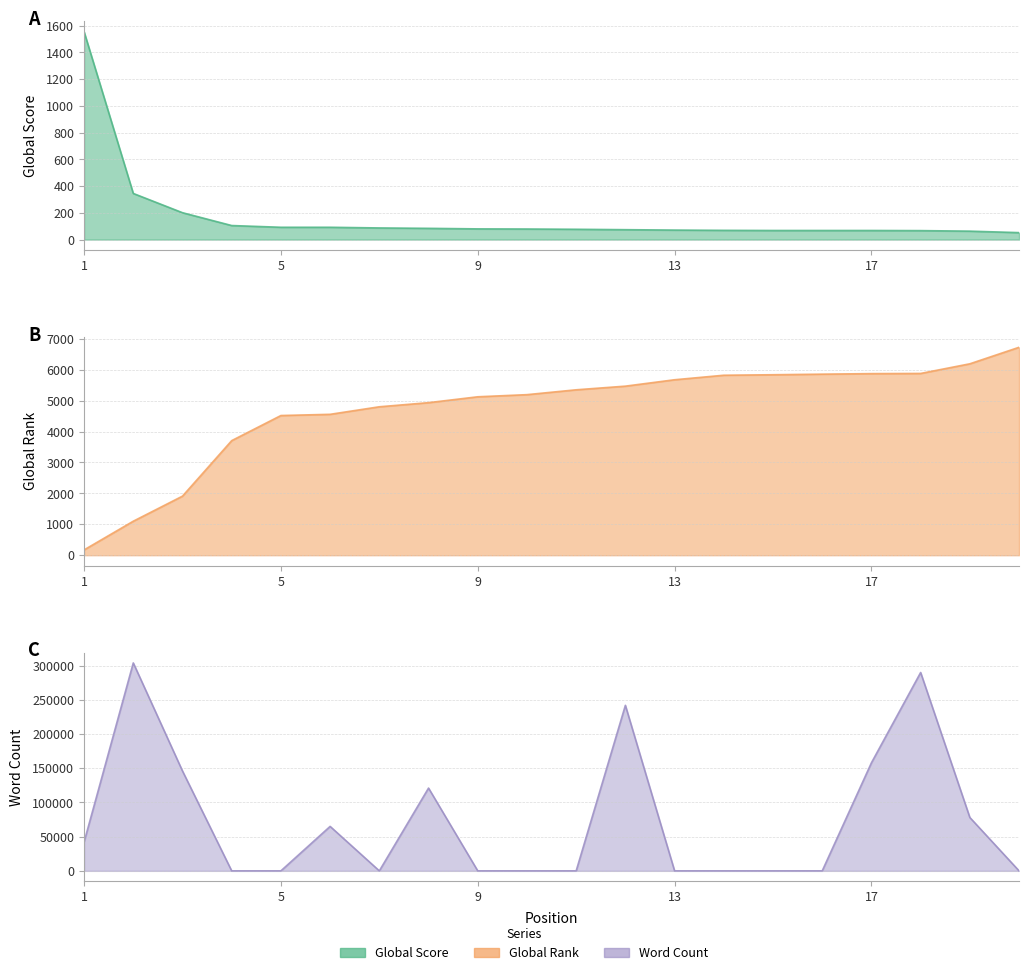

How many categories are shown in the chart?

20